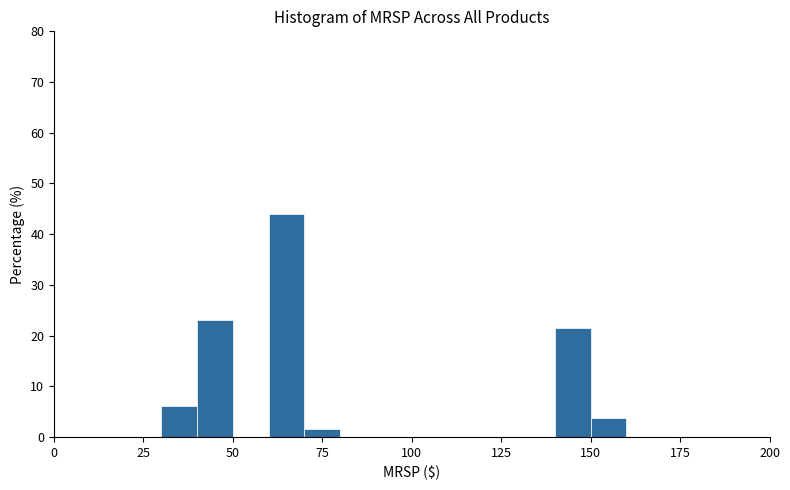

Read against the x-axis, roughly where is the centre of the tallest bar?

65